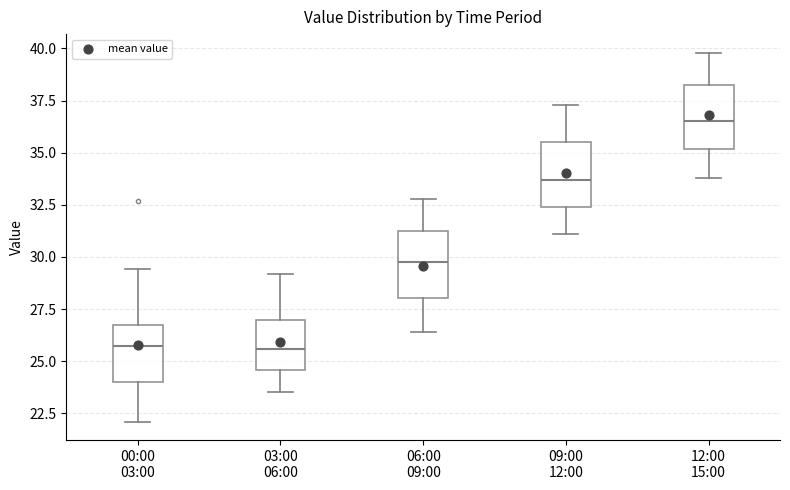

Reading left to right, read every box against the y-axis: the position of its median line, the range the box covers, and the ends of its whiskers. The values are not printed on the chart, so give them approximately, as read against the axis.

00:00 03:00: median 26.0, box 24.0 to 26.5, whiskers 22.0 to 29.5
03:00 06:00: median 25.5, box 24.5 to 27.0, whiskers 23.5 to 29.0
06:00 09:00: median 30.0, box 28.0 to 31.0, whiskers 26.5 to 33.0
09:00 12:00: median 33.5, box 32.5 to 35.5, whiskers 31.0 to 37.5
12:00 15:00: median 36.5, box 35.0 to 38.0, whiskers 34.0 to 40.0